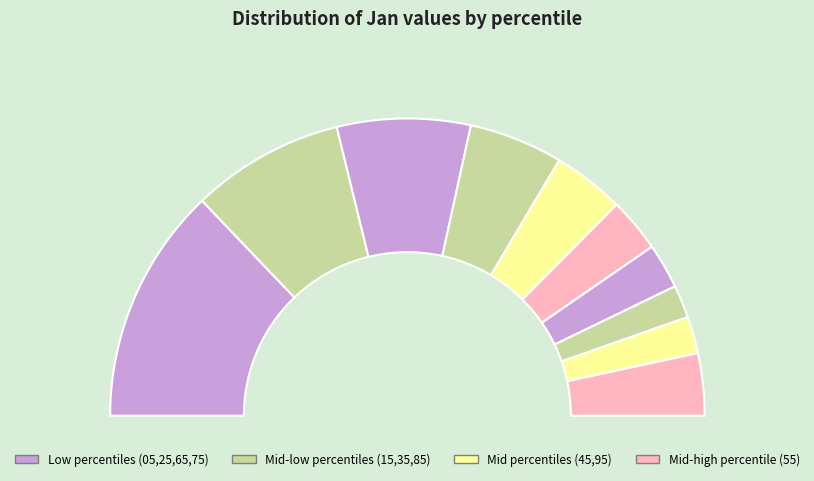

What is the largest slice in the pie chart?

pct05